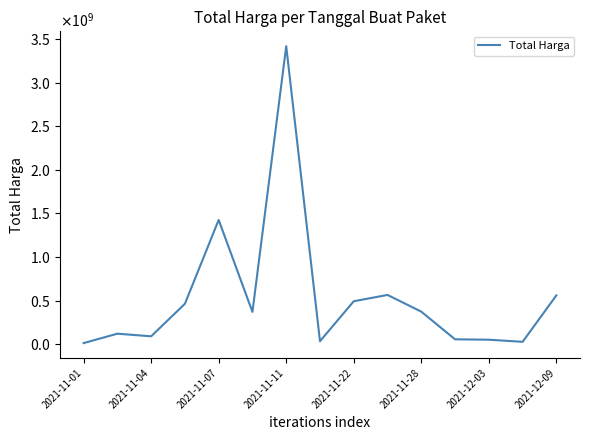

Does the chart have visible grid lines?

No